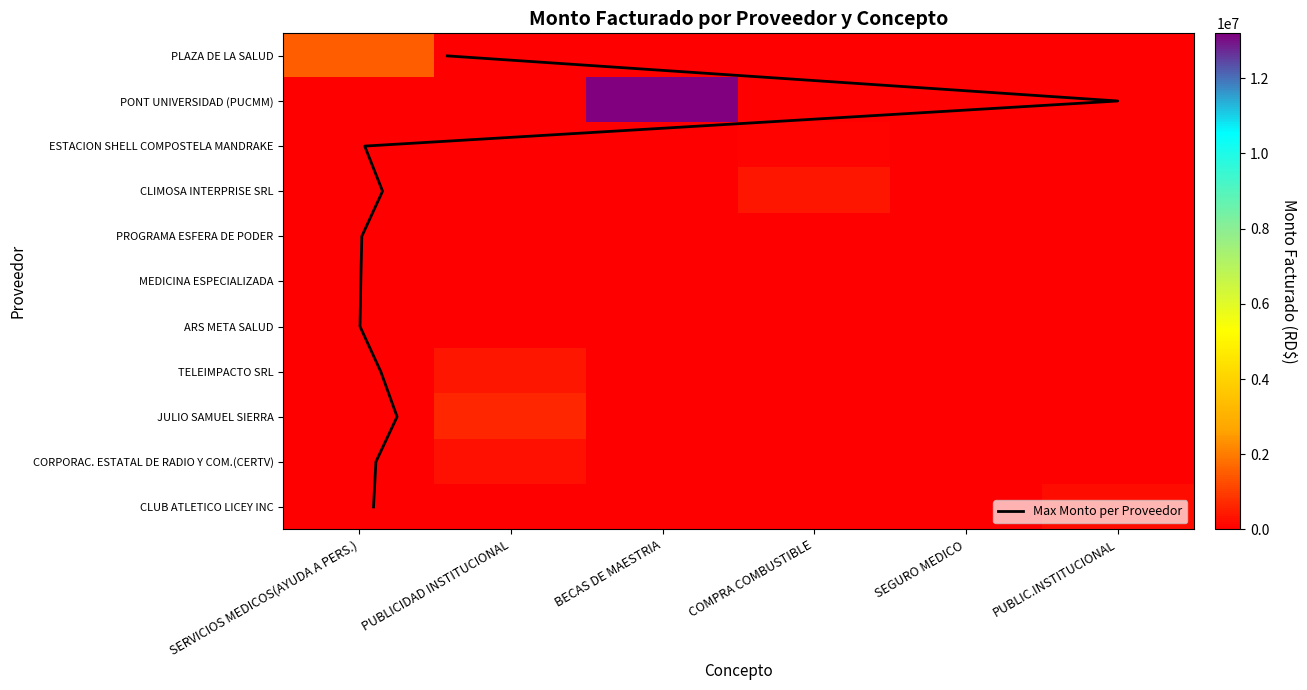

Which category has the lowest value across all series?

PUBLICIDAD INSTITUCIONAL